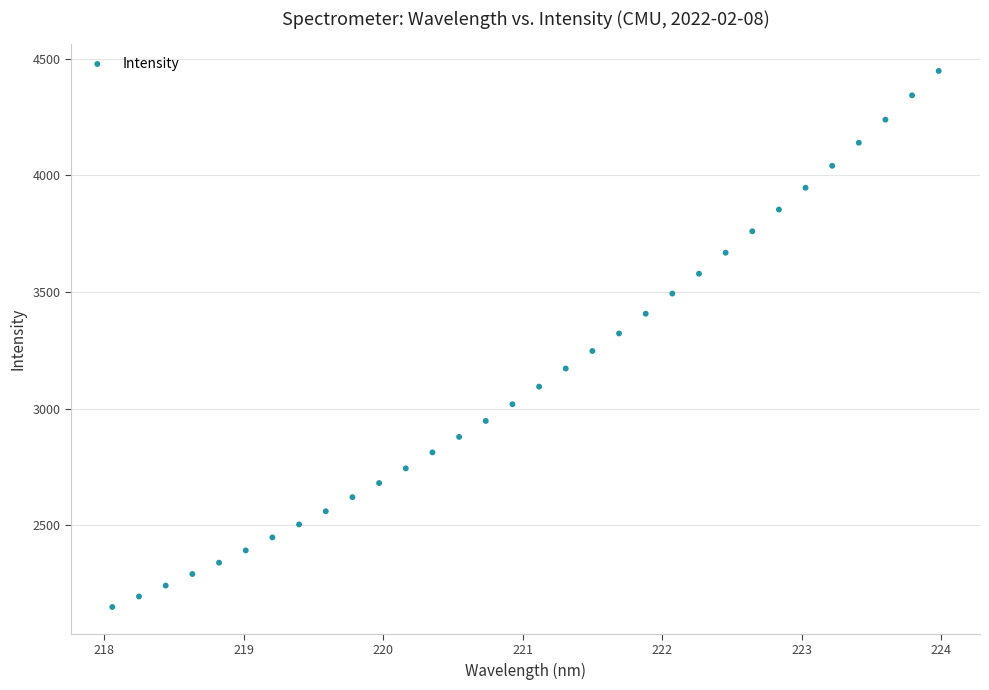

What is the range of X values (max minus min)?

5.9